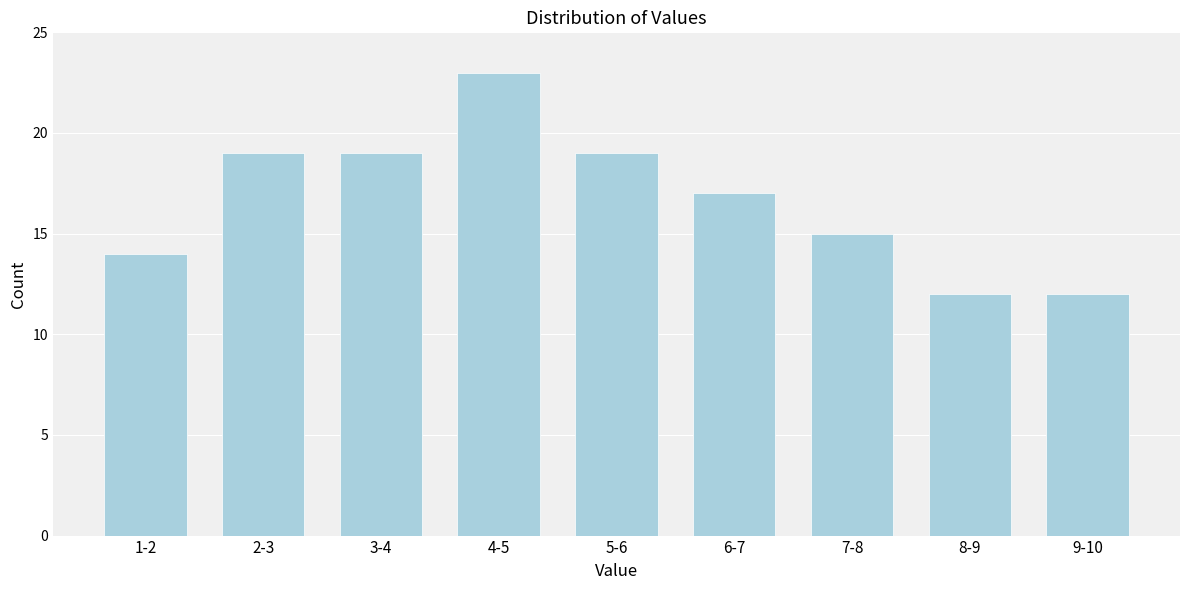

Reading right to left, what are all the values shown in this chart?

9-10=12	8-9=12	7-8=15	6-7=17	5-6=19	4-5=23	3-4=19	2-3=19	1-2=14